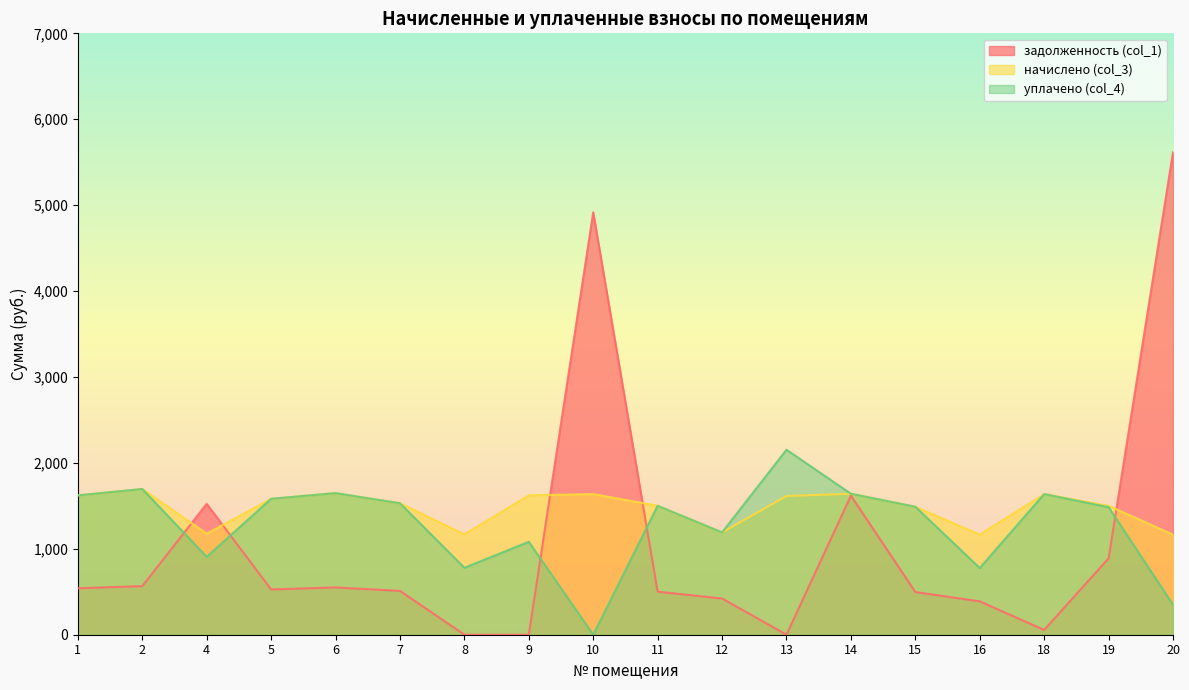

The value of уплачено (col_4) at 5 is 1581.7. True or false?

True